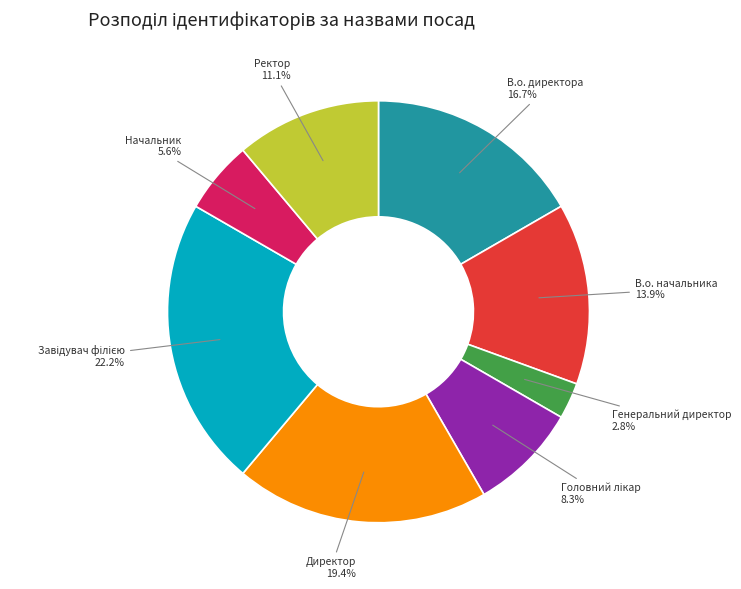

Is there any slice that represents more than half of the pie?

No